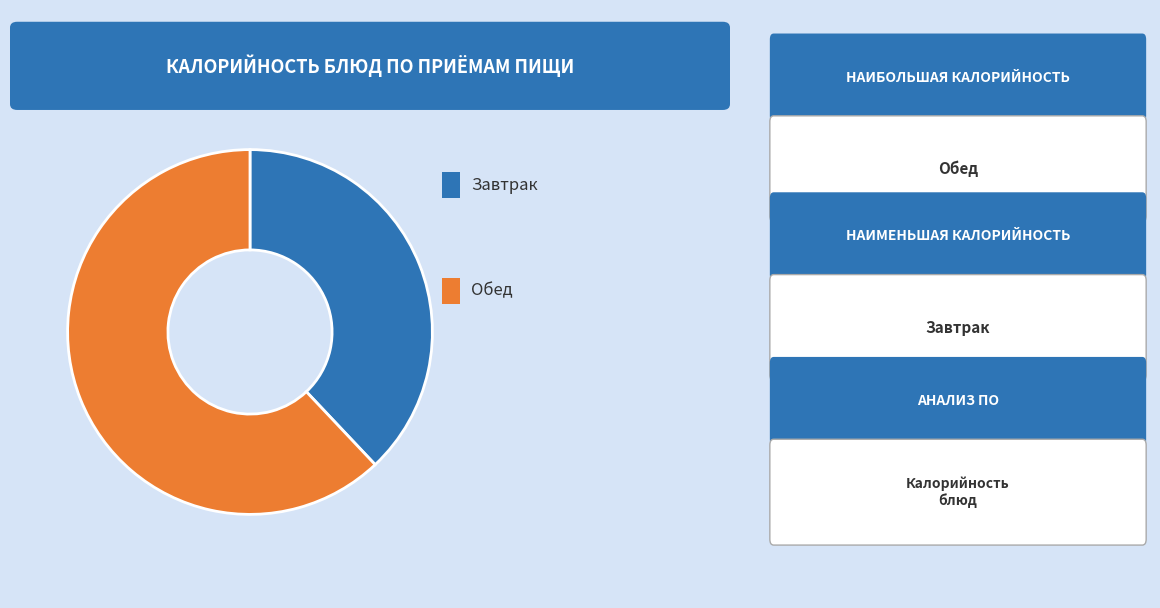

Does any single category account for the majority?

Yes